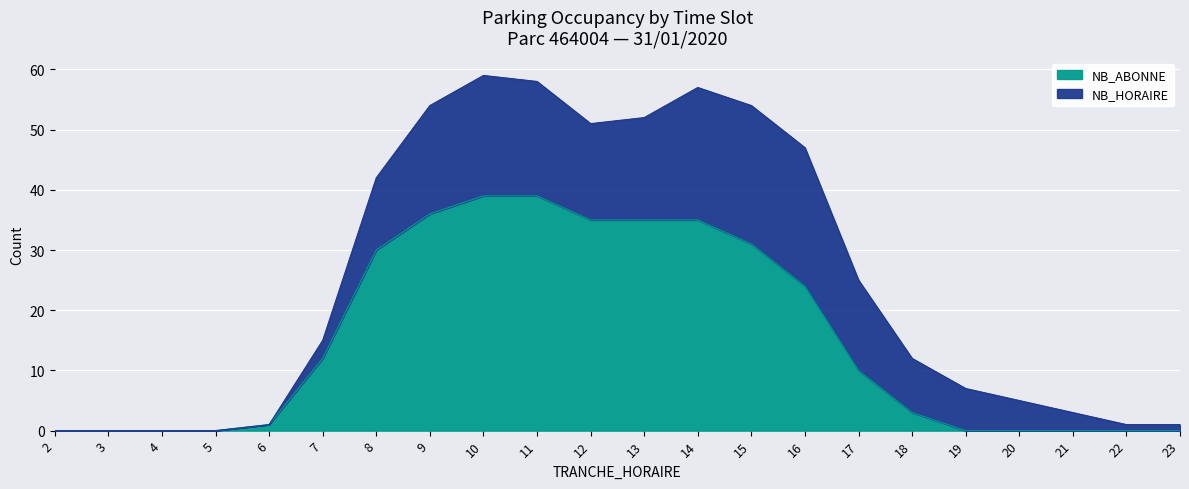

How many lines are shown in the chart?

2